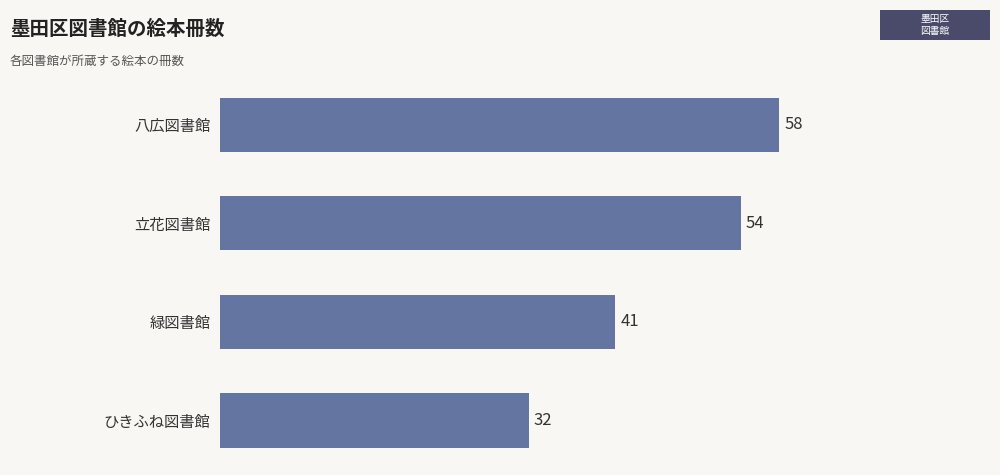

Between 八広図書館 and ひきふね図書館, which is larger?

八広図書館